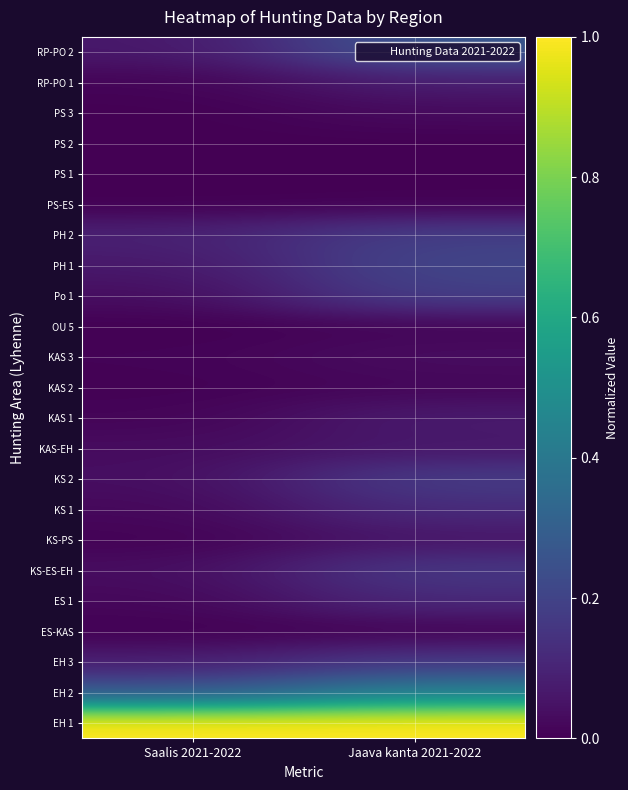

Reading left to right, transcribe all the data shown in this chart.

EH 1: Saalis 2021-2022=1.0	Jaava kanta 2021-2022=1.0
EH 2: Saalis 2021-2022=0.3	Jaava kanta 2021-2022=0.4
EH 3: Saalis 2021-2022=0.1	Jaava kanta 2021-2022=0.2
ES-KAS: Saalis 2021-2022=0.0	Jaava kanta 2021-2022=0.0
ES 1: Saalis 2021-2022=0.0	Jaava kanta 2021-2022=0.1
KS-ES-EH: Saalis 2021-2022=0.0	Jaava kanta 2021-2022=0.2
KS-PS: Saalis 2021-2022=0.0	Jaava kanta 2021-2022=0.1
KS 1: Saalis 2021-2022=0.0	Jaava kanta 2021-2022=0.1
KS 2: Saalis 2021-2022=0.0	Jaava kanta 2021-2022=0.2
KAS-EH: Saalis 2021-2022=0.0	Jaava kanta 2021-2022=0.1
KAS 1: Saalis 2021-2022=0.0	Jaava kanta 2021-2022=0.1
KAS 2: Saalis 2021-2022=0.0	Jaava kanta 2021-2022=0.0
KAS 3: Saalis 2021-2022=0.0	Jaava kanta 2021-2022=0.0
OU 5: Saalis 2021-2022=0.0	Jaava kanta 2021-2022=0.0
Po 1: Saalis 2021-2022=0.0	Jaava kanta 2021-2022=0.2
PH 1: Saalis 2021-2022=0.1	Jaava kanta 2021-2022=0.2
PH 2: Saalis 2021-2022=0.1	Jaava kanta 2021-2022=0.2
PS-ES: Saalis 2021-2022=0.0	Jaava kanta 2021-2022=0.0
PS 1: Saalis 2021-2022=0.0	Jaava kanta 2021-2022=0.0
PS 2: Saalis 2021-2022=0.0	Jaava kanta 2021-2022=0.0
PS 3: Saalis 2021-2022=0.0	Jaava kanta 2021-2022=0.0
RP-PO 1: Saalis 2021-2022=0.0	Jaava kanta 2021-2022=0.1
RP-PO 2: Saalis 2021-2022=0.1	Jaava kanta 2021-2022=0.3